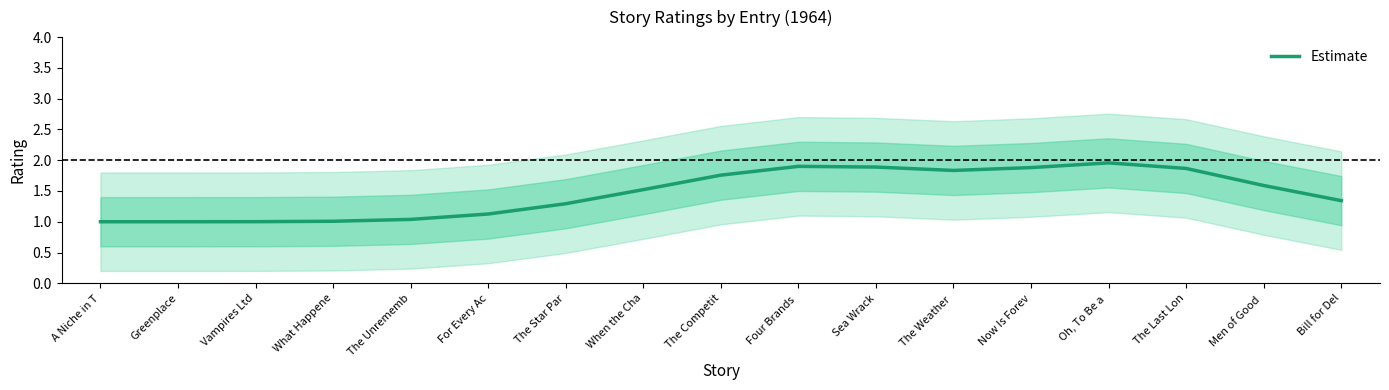

Does the chart have visible grid lines?

No